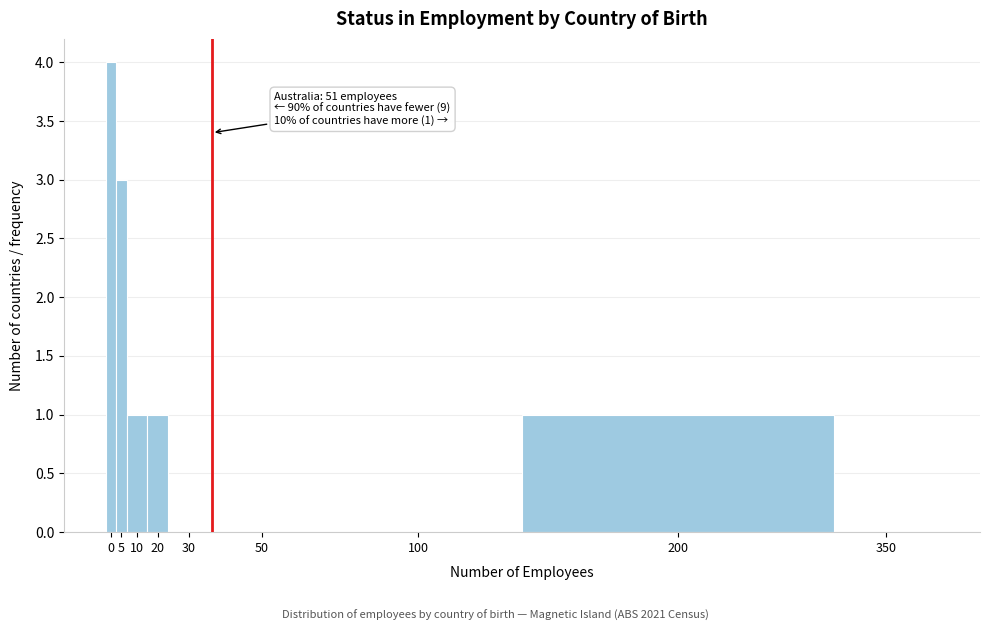

Reading left to right, transcribe all the data shown in this chart.

0=4	5=3	10=1	20=1	30=0	50=0	100=0	200=1	350=0